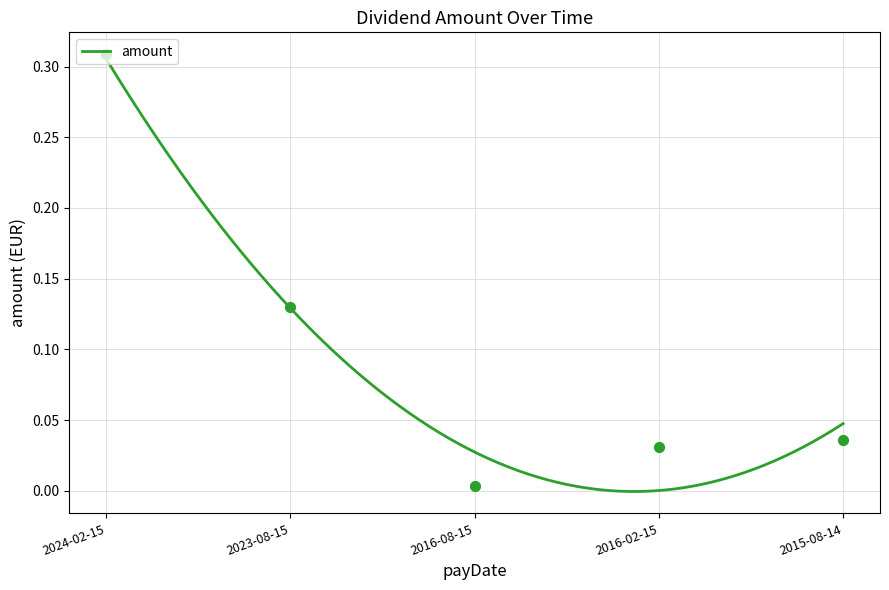

Between 2023-08-15 and 2024-02-15, which is larger?

2024-02-15